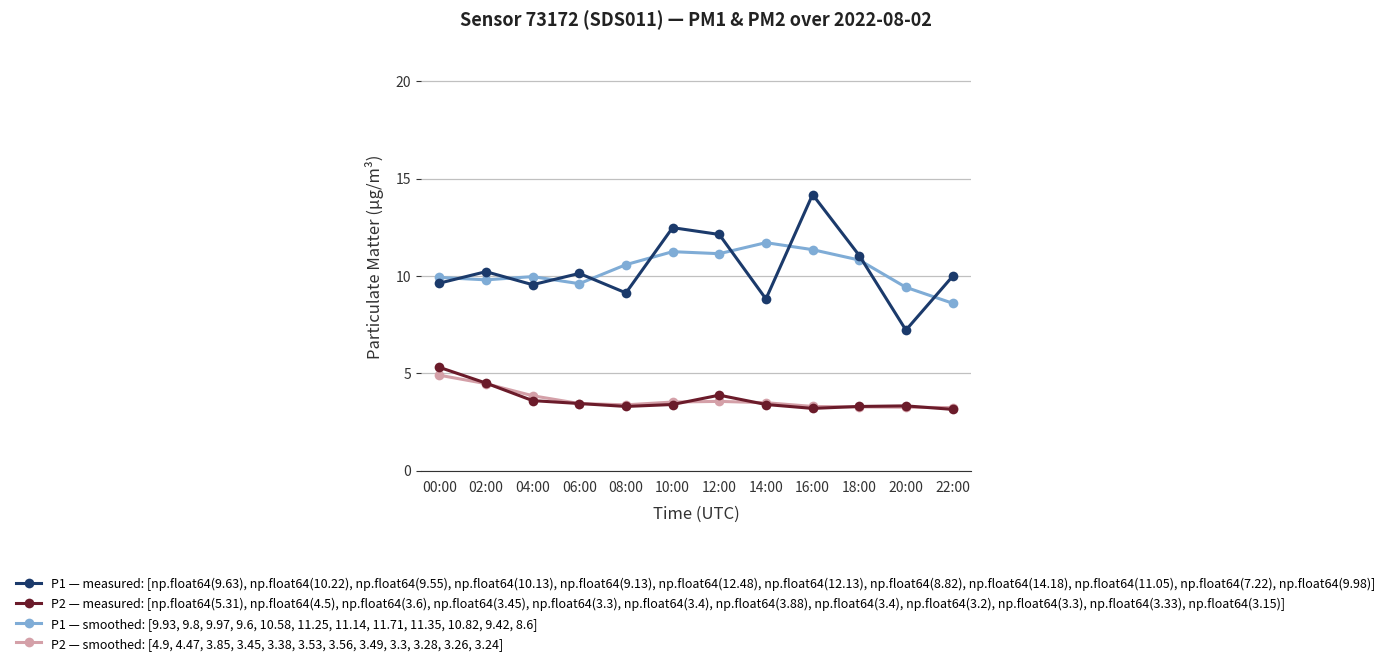

Rank the series by their maximum value, from lowest to highest.

P2 — smoothed: [4.9, 4.47, 3.85, 3.45, 3.38, 3.53, 3.56, 3.49, 3.3, 3.28, 3.26, 3.24], P2 — measured: [np.float64(5.31), np.float64(4.5), np.float64(3.6), np.float64(3.45), np.float64(3.3), np.float64(3.4), np.float64(3.88), np.float64(3.4), np.float64(3.2), np.float64(3.3), np.float64(3.33), np.float64(3.15)], P1 — smoothed: [9.93, 9.8, 9.97, 9.6, 10.58, 11.25, 11.14, 11.71, 11.35, 10.82, 9.42, 8.6], P1 — measured: [np.float64(9.63), np.float64(10.22), np.float64(9.55), np.float64(10.13), np.float64(9.13), np.float64(12.48), np.float64(12.13), np.float64(8.82), np.float64(14.18), np.float64(11.05), np.float64(7.22), np.float64(9.98)]